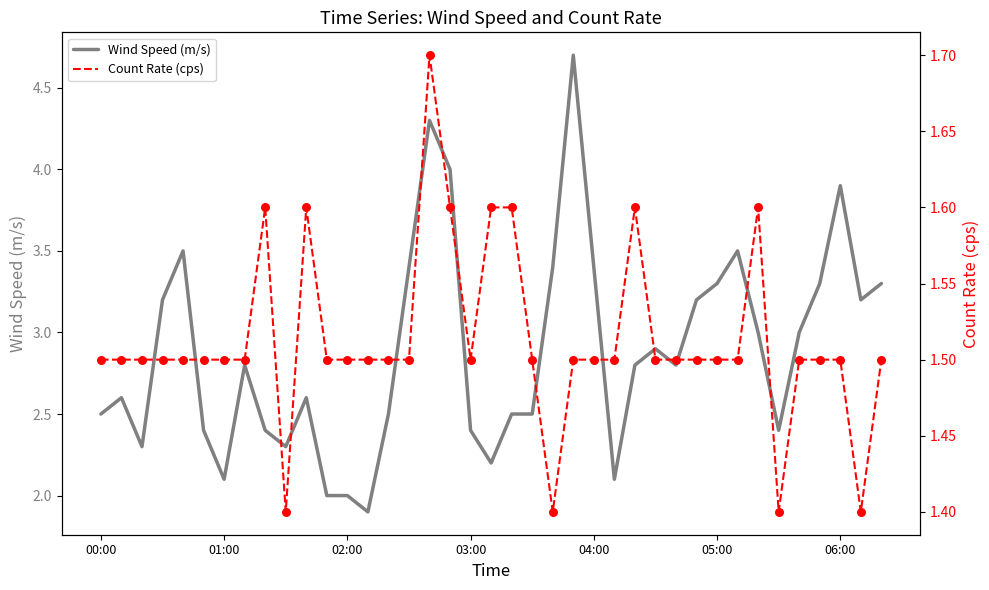

Which series reaches the minimum Y coordinate?

Count Rate (cps)